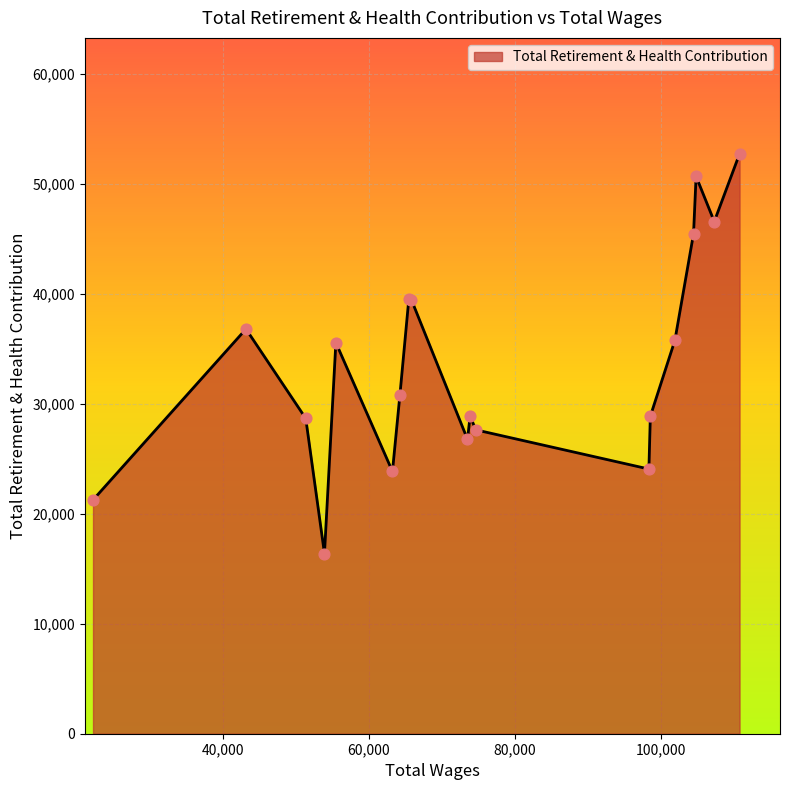

What is the difference between the maximum and minimum values?

36352